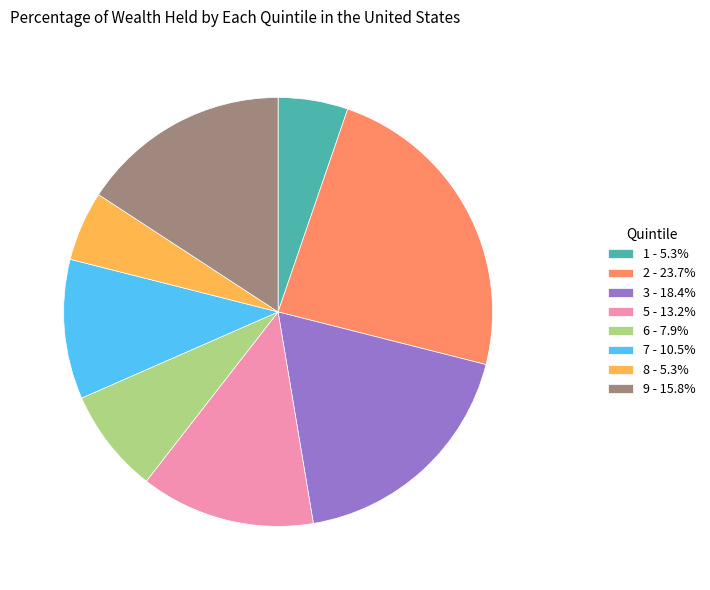

Do 8 - 5.3% and 6 - 7.9% together represent more than half of the pie?

No